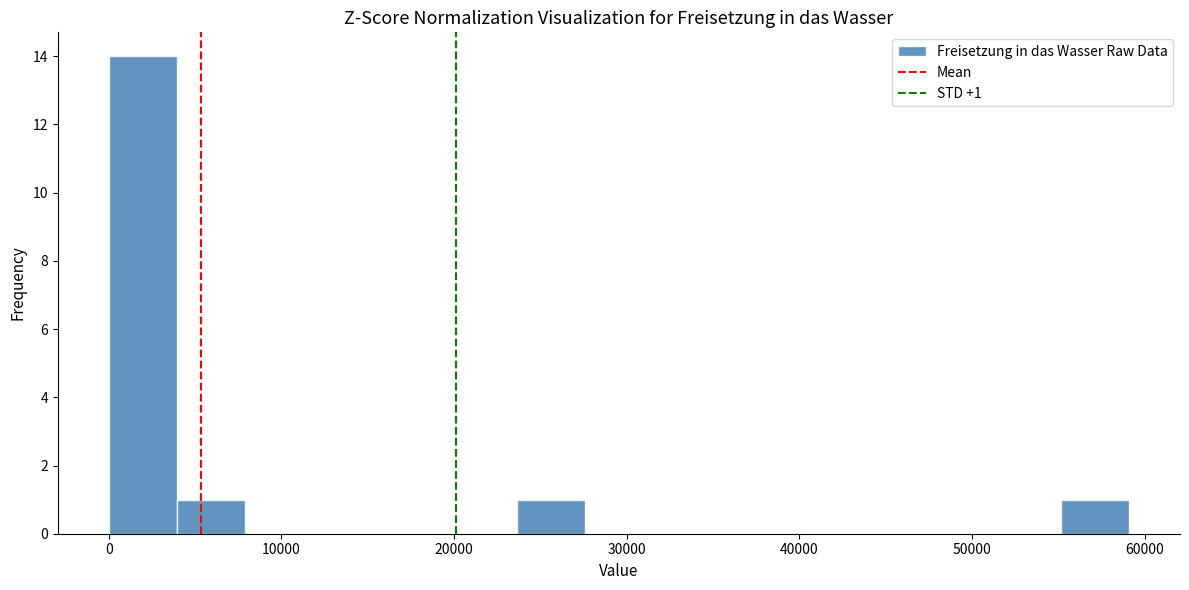

Around what value on the x-axis is the tallest bar? Give the approximate position of its centre, as read against the axis.

2000